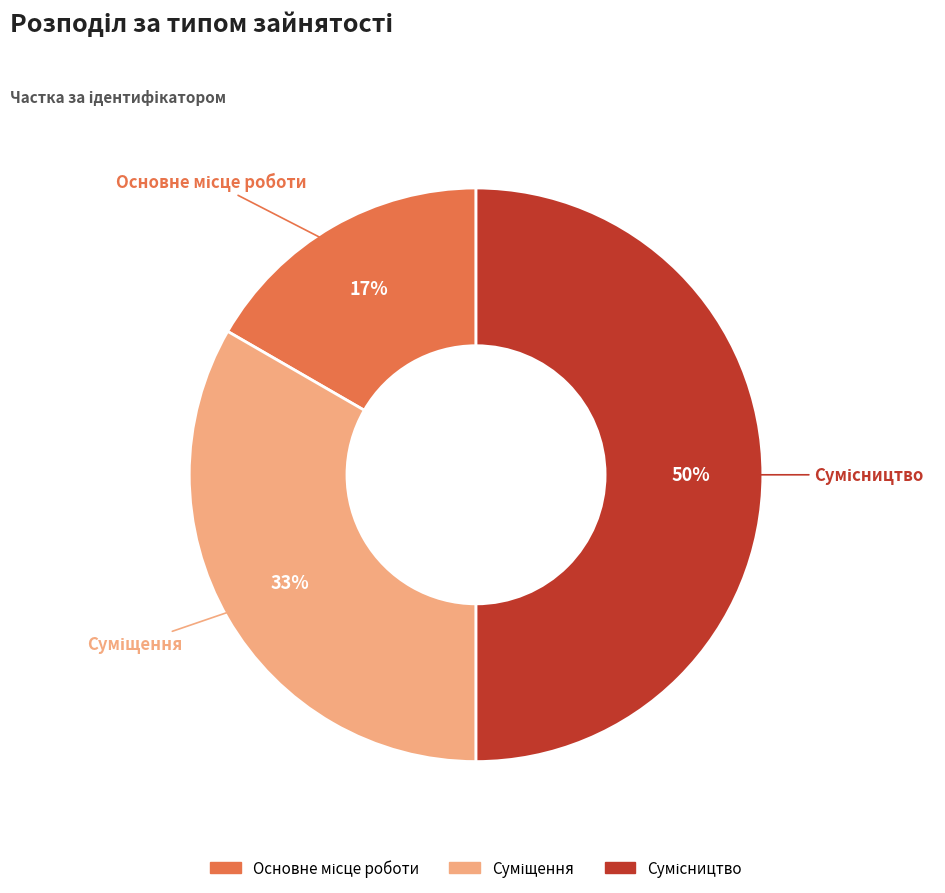

How many slices are in this pie chart?

3